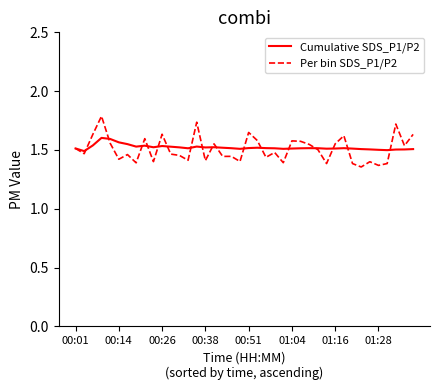

Rank the series by their maximum value, from highest to lowest.

Per bin SDS_P1/P2, Cumulative SDS_P1/P2